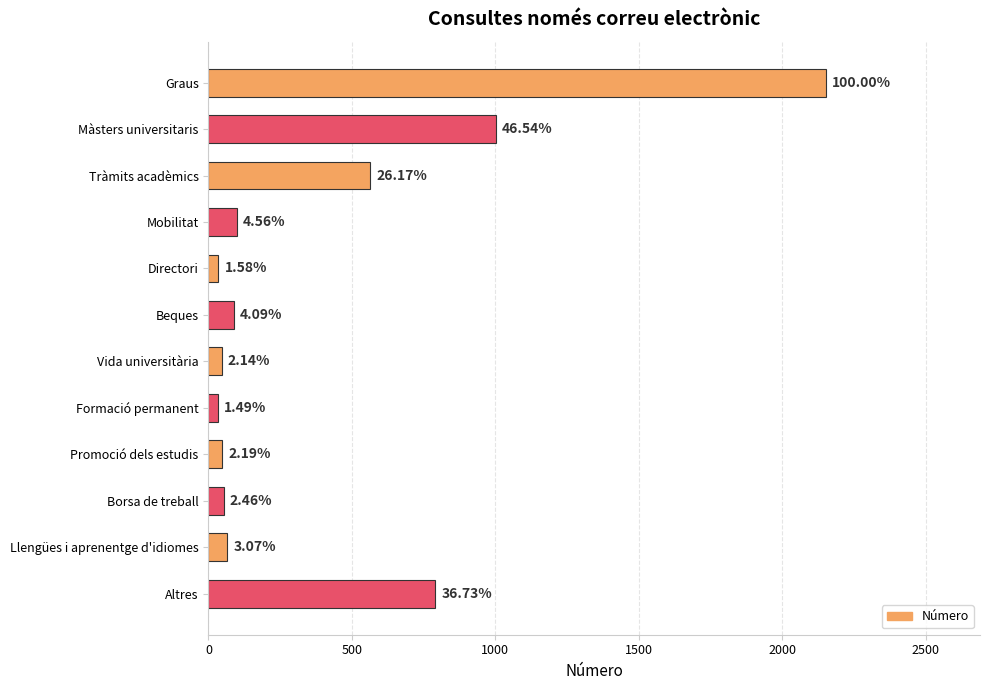

Does the chart contain any negative values?

No